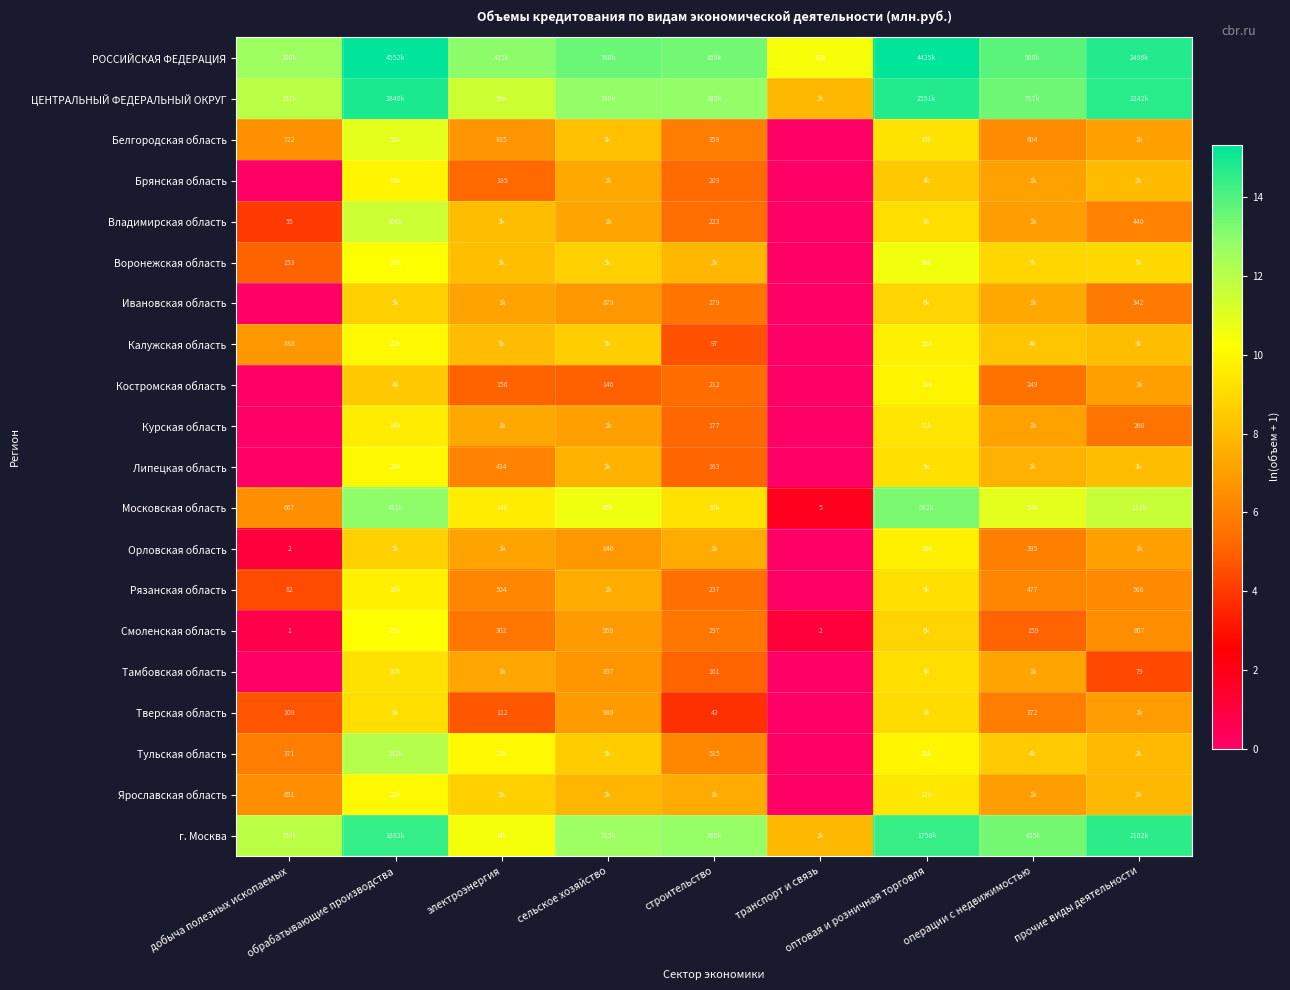

What is the sum of the Смоленская область values at оптовая и розничная торговля and строительство?

14.5